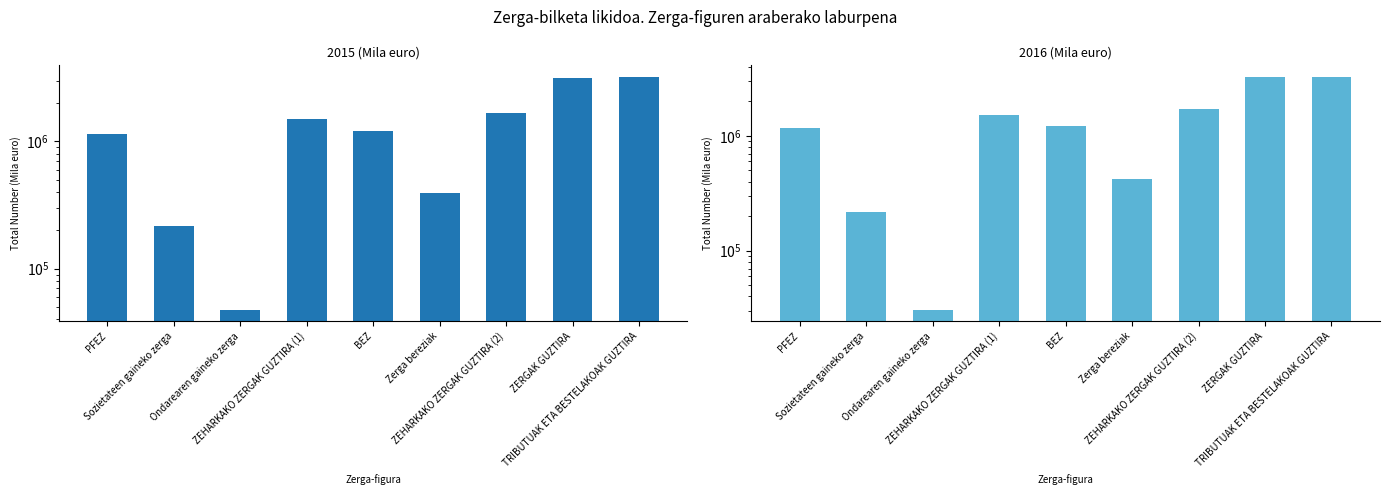

What is the difference between the maximum and minimum values in the 2015 (Mila euro) series?

3150640.2